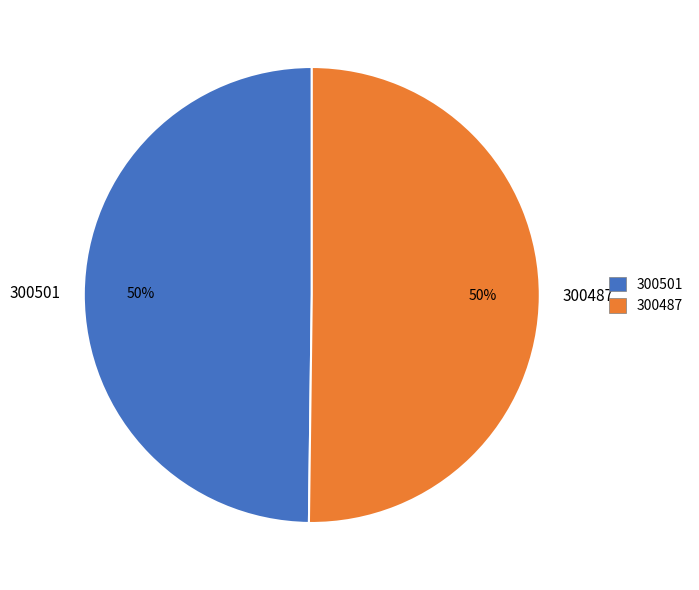

The 300487 slice represents 50% of the pie. True or false?

True